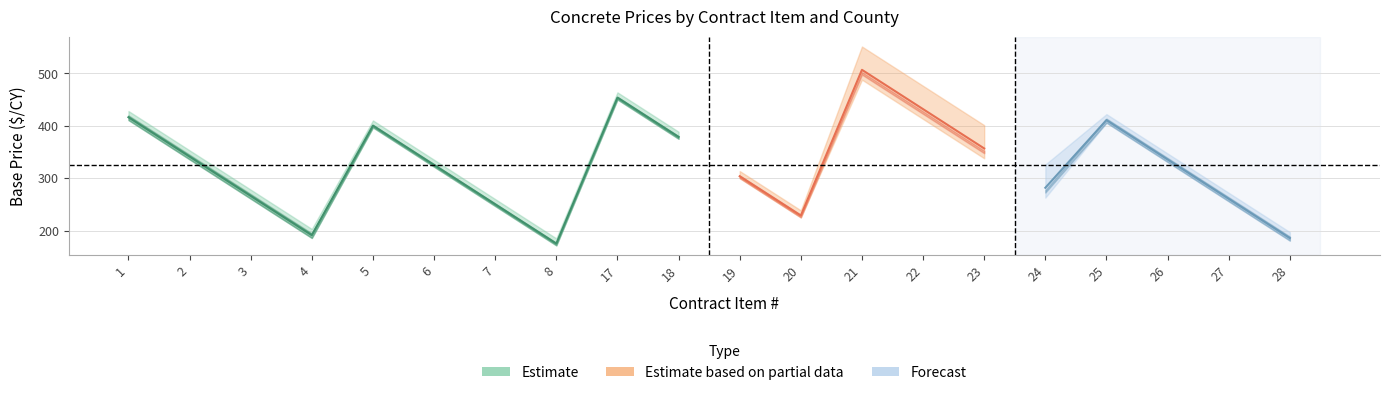

What is the value of the Marion point at the 6th from the left?

321.8